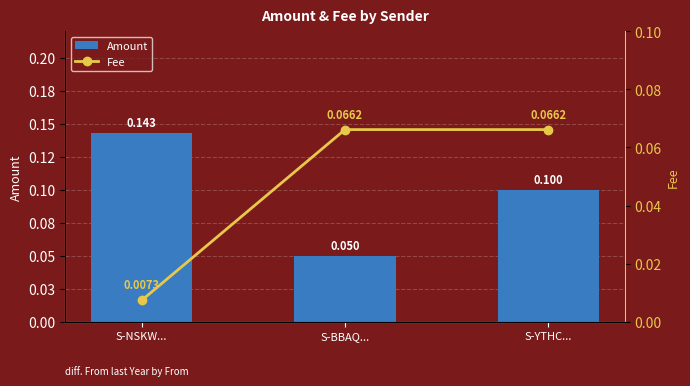

Does the chart contain any negative values?

No